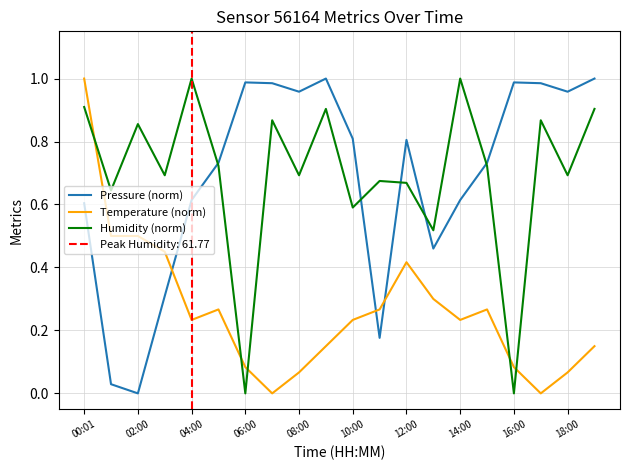

How many lines are shown in the chart?

3